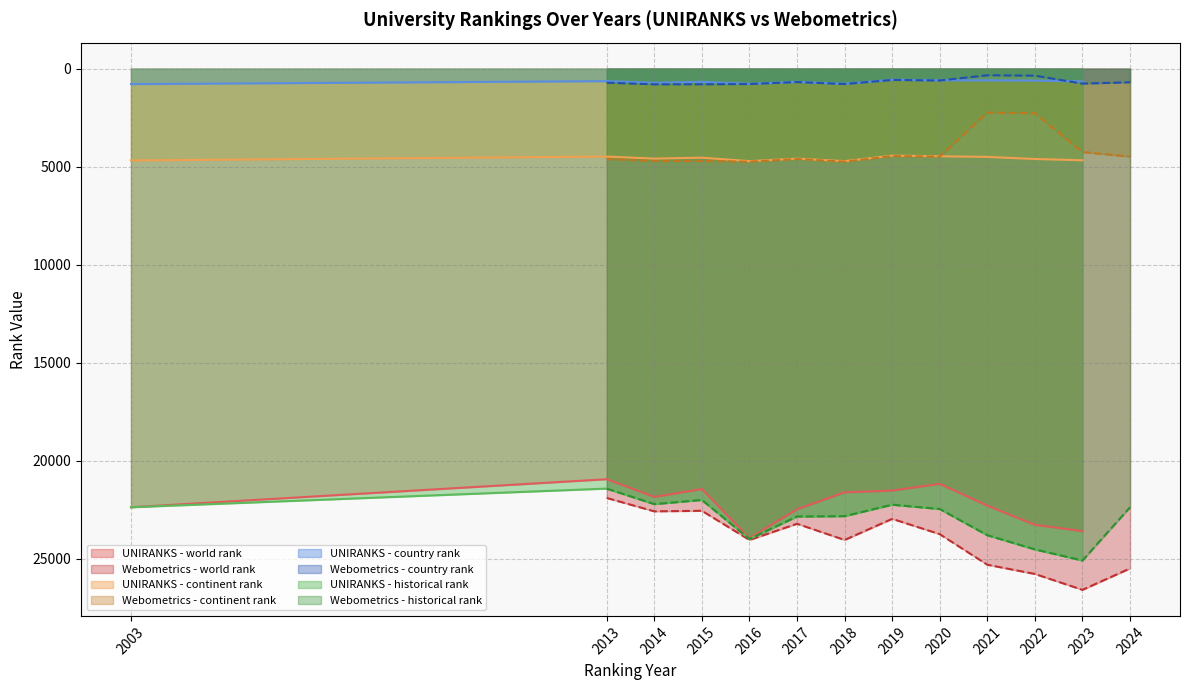

True or false: UNIRANKS - world rank has a value of 22296 at 2021.

True